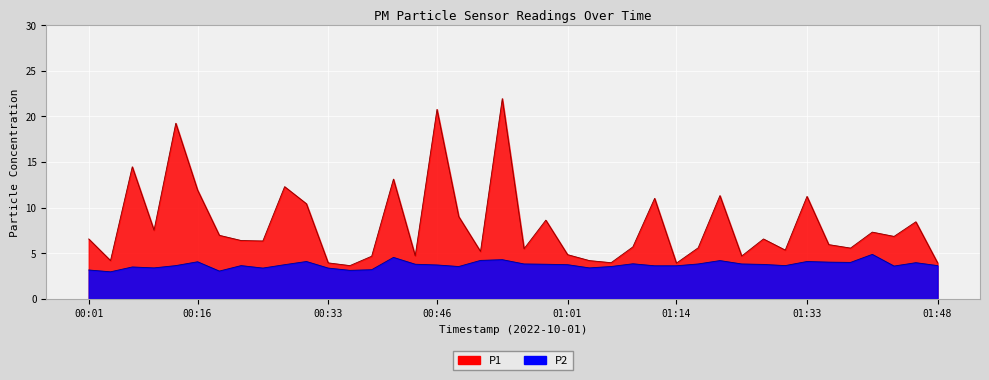

How many distinct data groups are displayed?

2